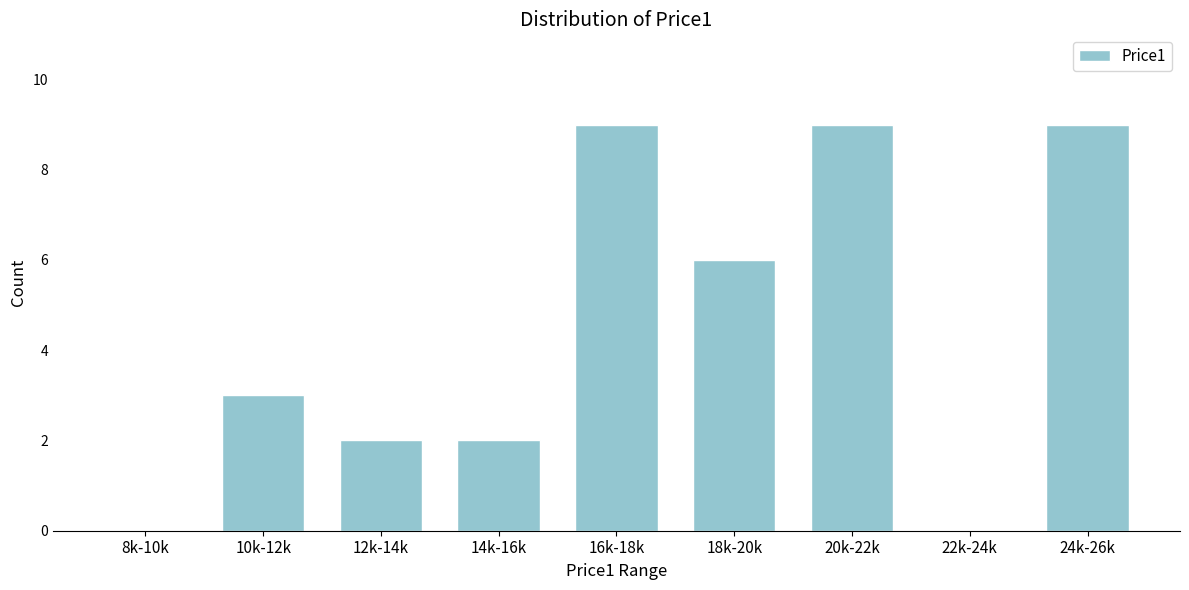

Reading left to right, list all the values displayed in this chart.

8k-10k=0	10k-12k=3	12k-14k=2	14k-16k=2	16k-18k=9	18k-20k=6	20k-22k=9	22k-24k=0	24k-26k=9